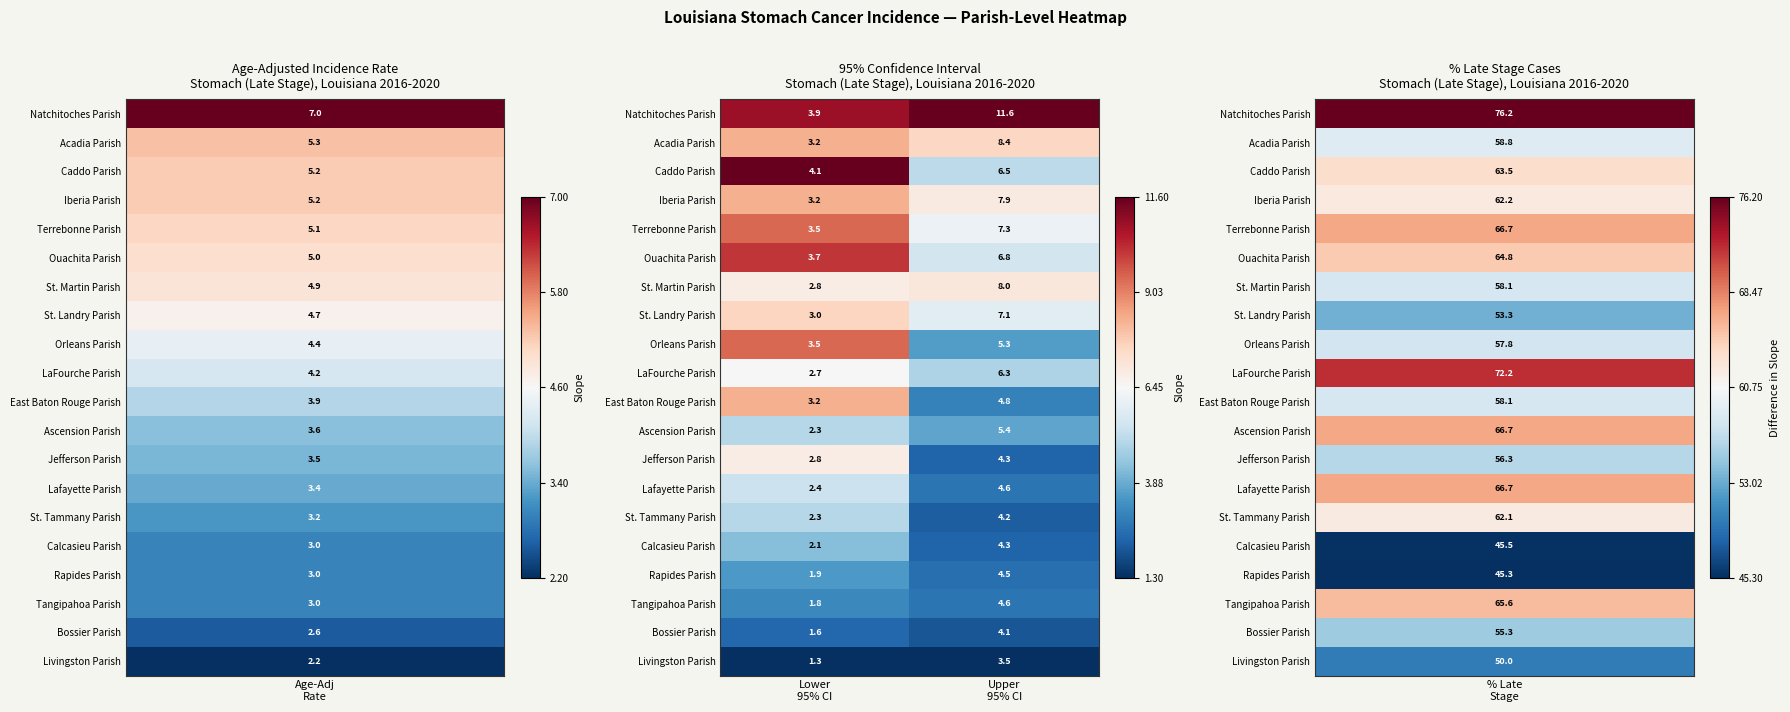

What is the average value of the Livingston Parish series?

2.4